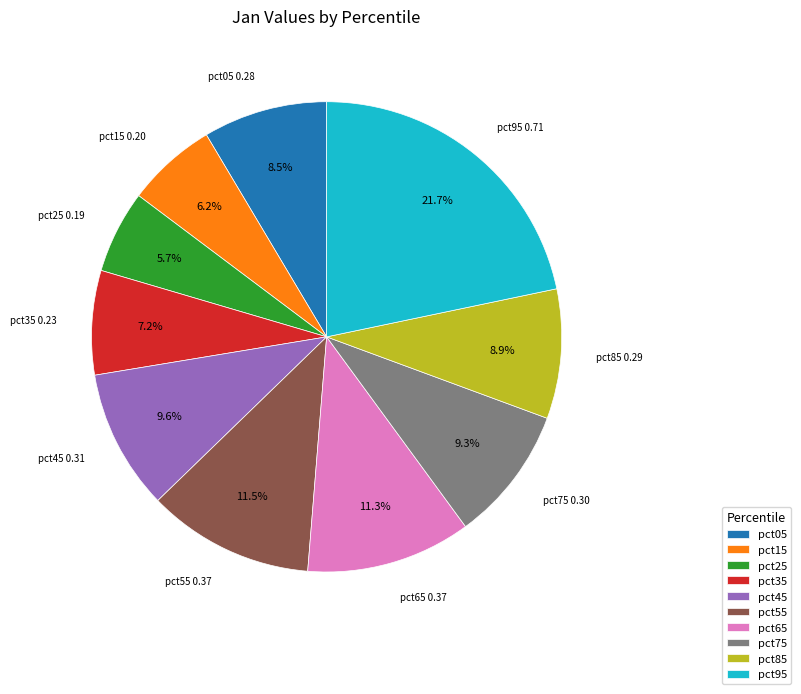

To the nearest percent, what portion does pct35 represent?

7%